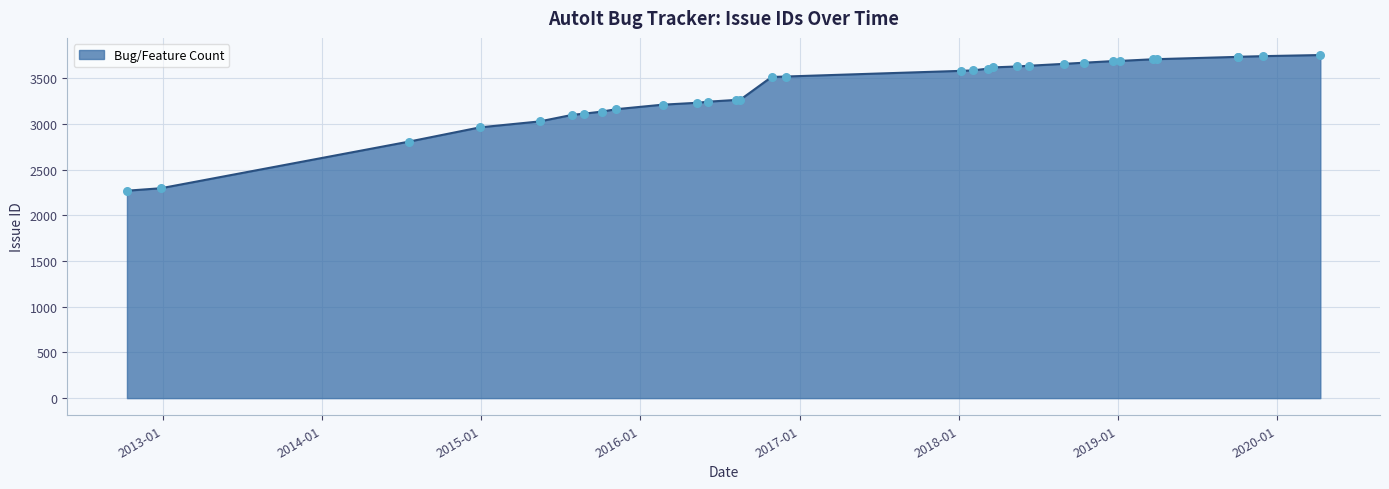

What is the smallest value displayed?

2269